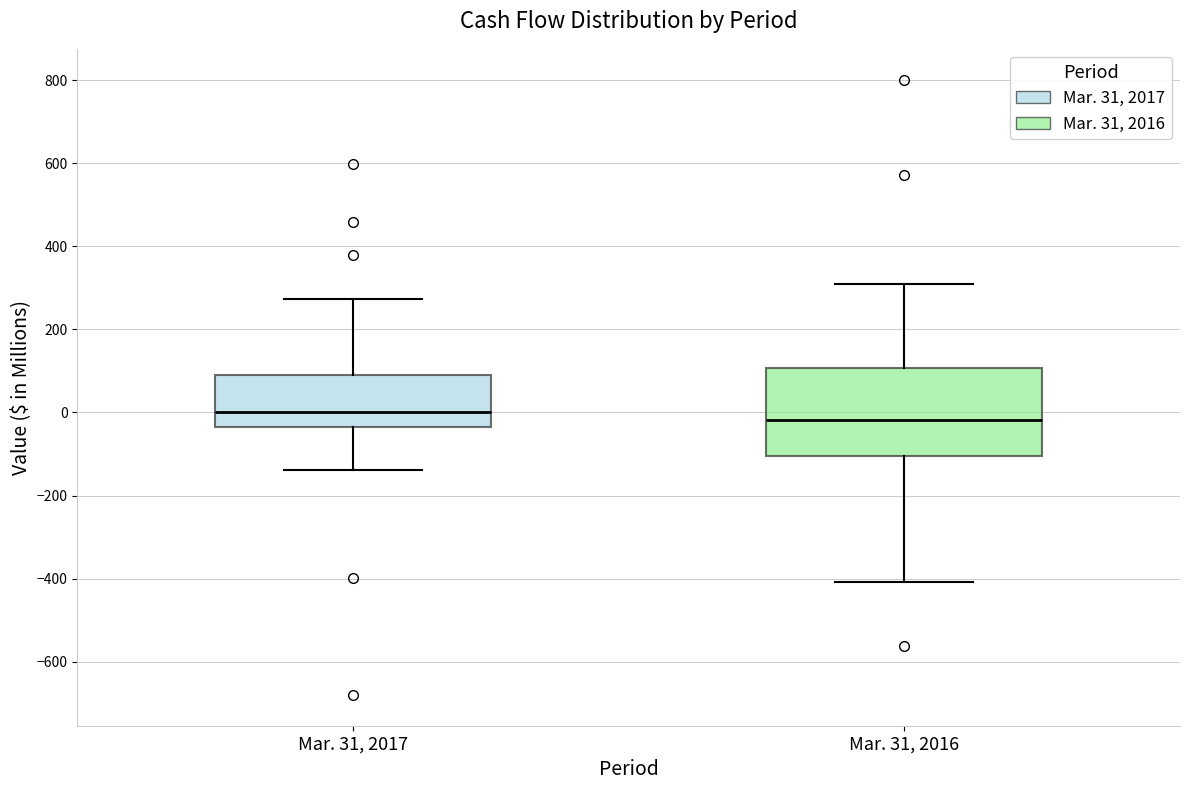

Which box's median line is the lowest?

Mar. 31, 2016